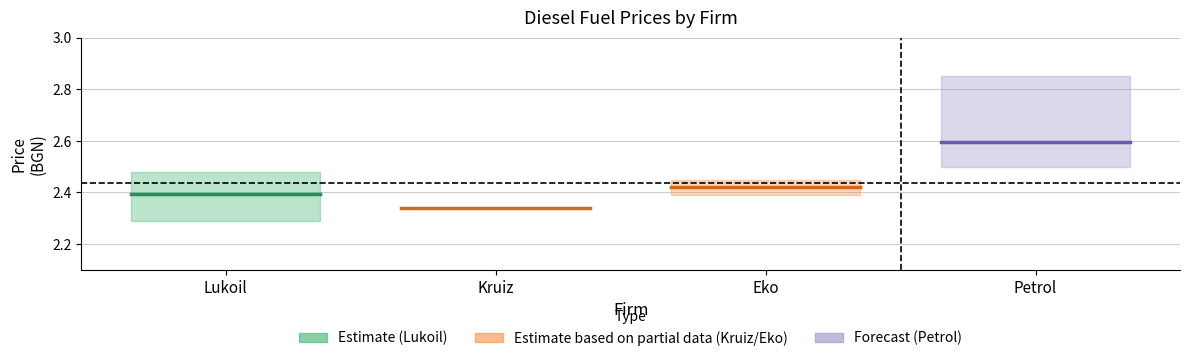

List the series in order of their peak value, highest first.

Petrol, Eko, Lukoil, Kruiz